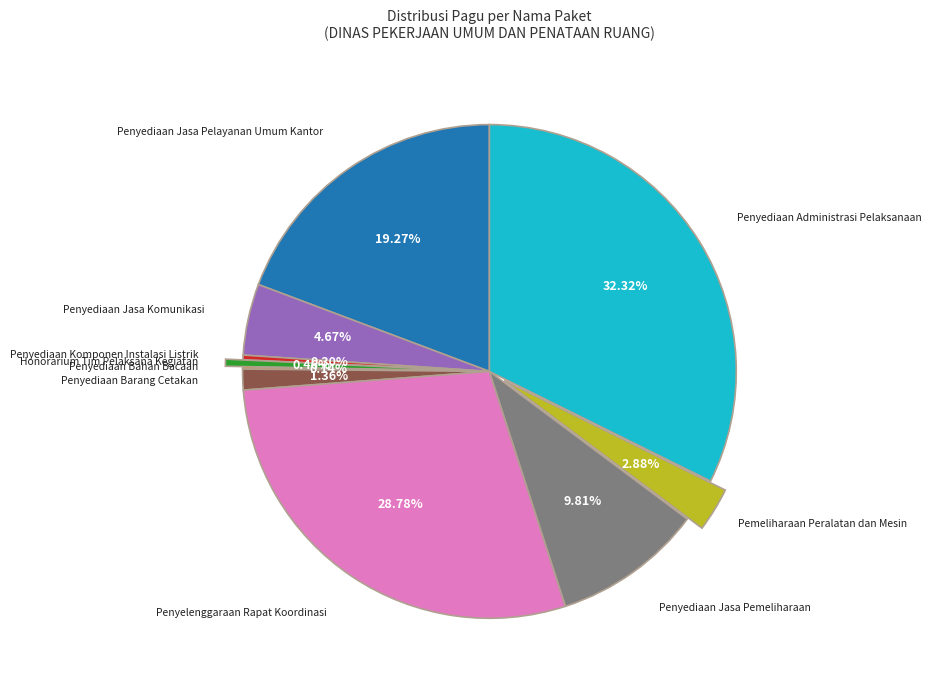

The Penyediaan Komponen Instalasi Listrik slice represents 0% of the pie. True or false?

True